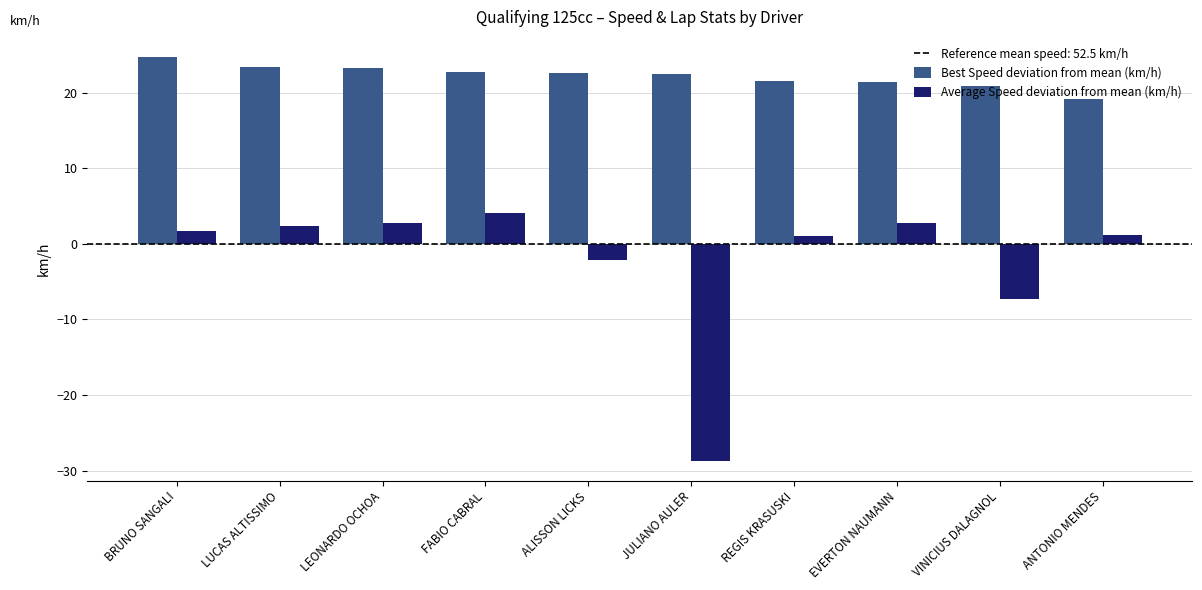

At how many categories does at least one series exceed 13?

10